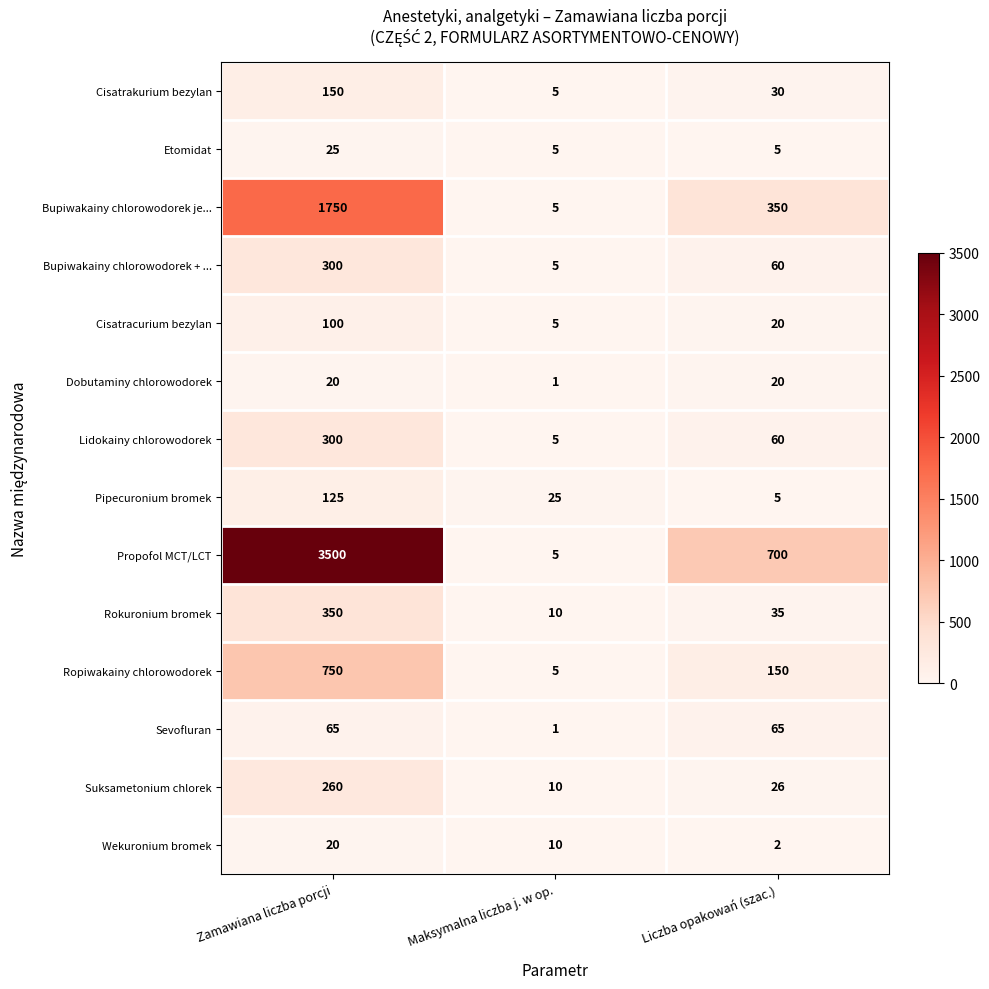

What is the approximate value of Ropiwakainy chlorowodorek at Liczba opakowań (szac.), to the nearest 100?

200